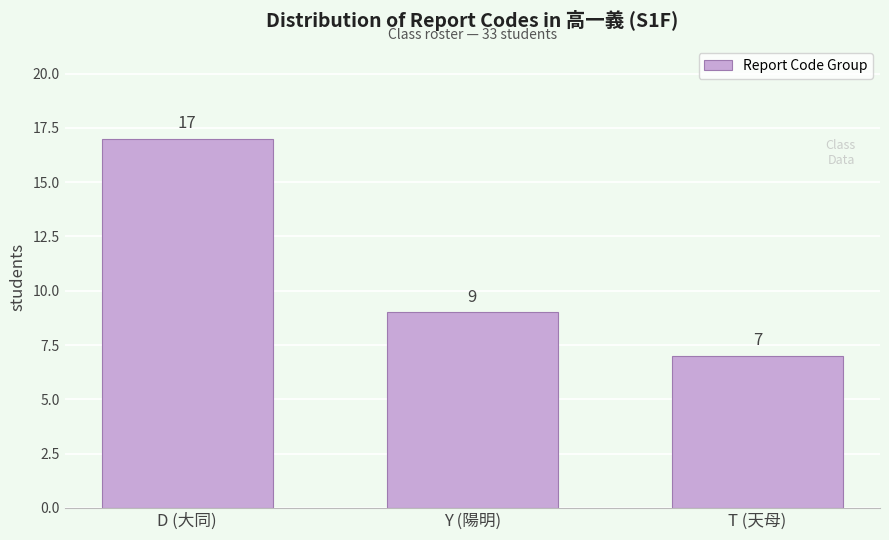

Reading right to left, extract all data points from this chart.

7	9	17